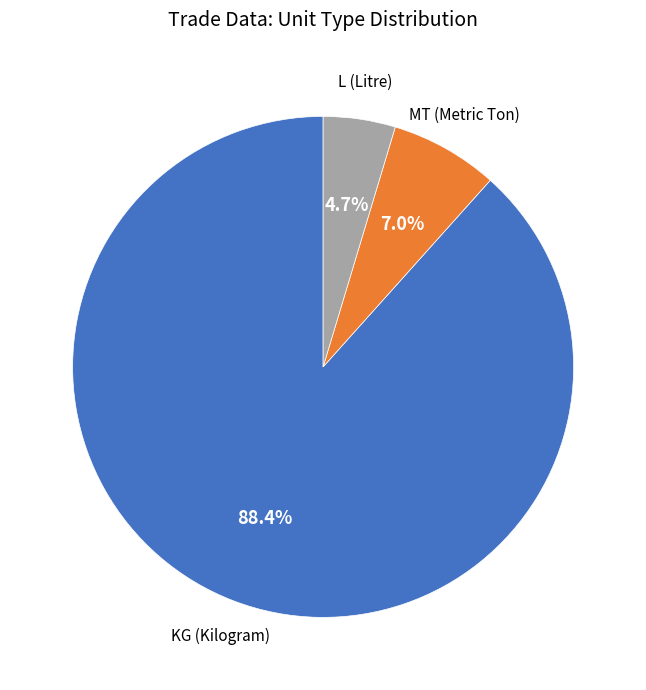

Between L (Litre) and KG (Kilogram), which is larger?

KG (Kilogram)